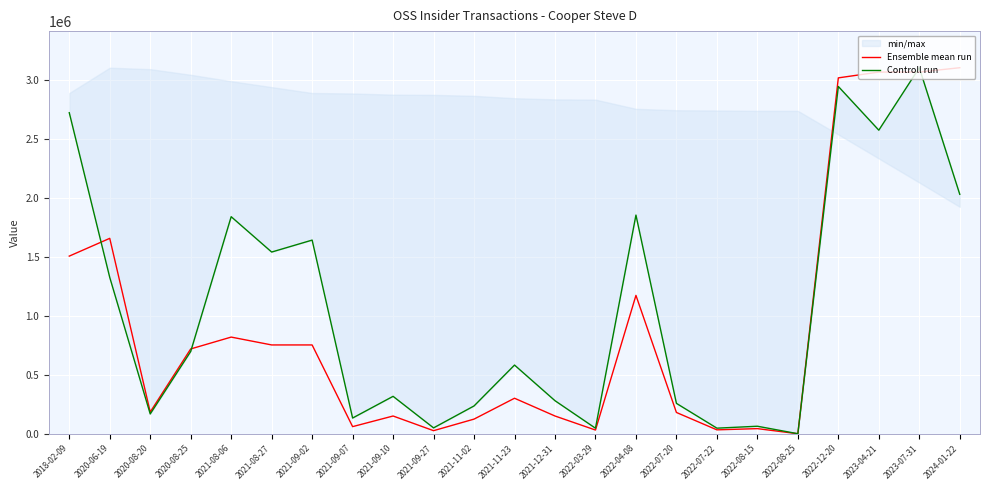

What are all the series names shown in the legend?

Ensemble mean run, Controll run